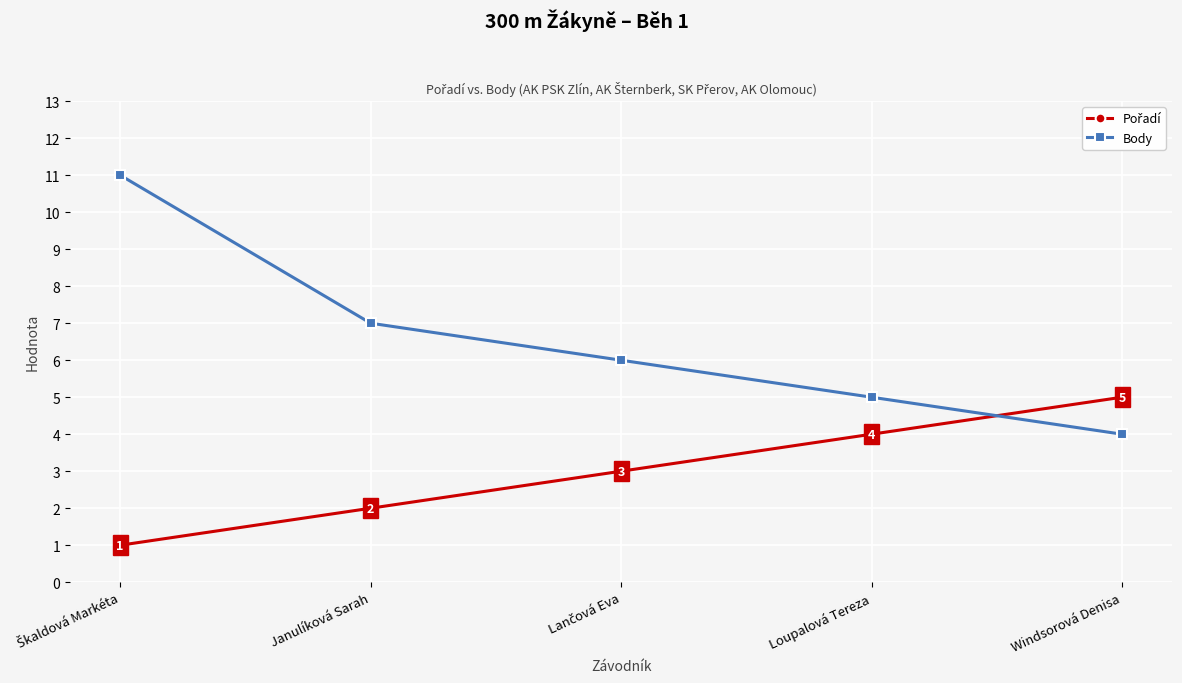

At which label is Body closest to 7?

Janulíková Sarah